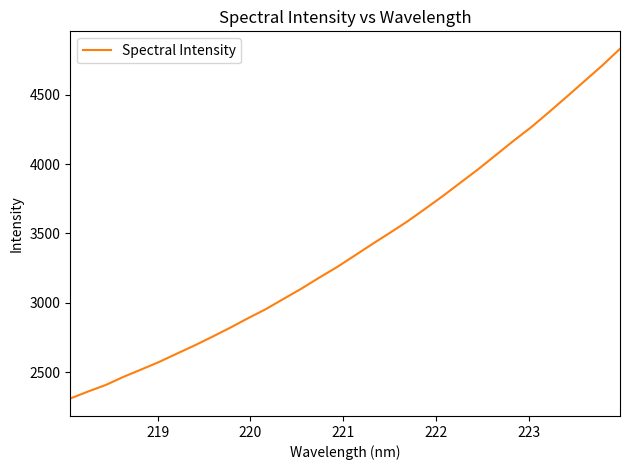

What is the maximum value shown in the chart?

4831.0